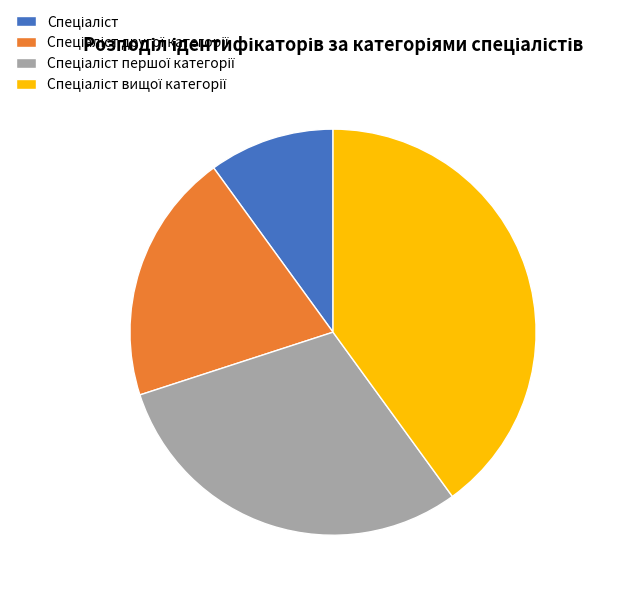

Is there any slice that represents more than half of the pie?

No